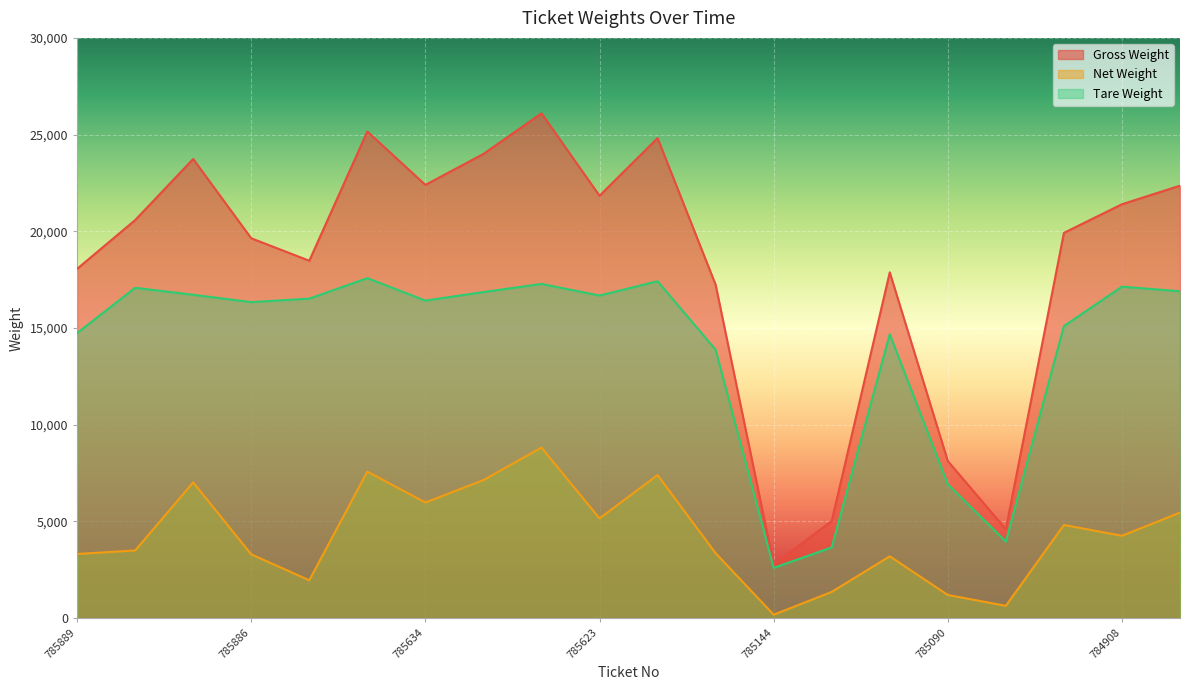

What is the minimum value shown in the chart?

180